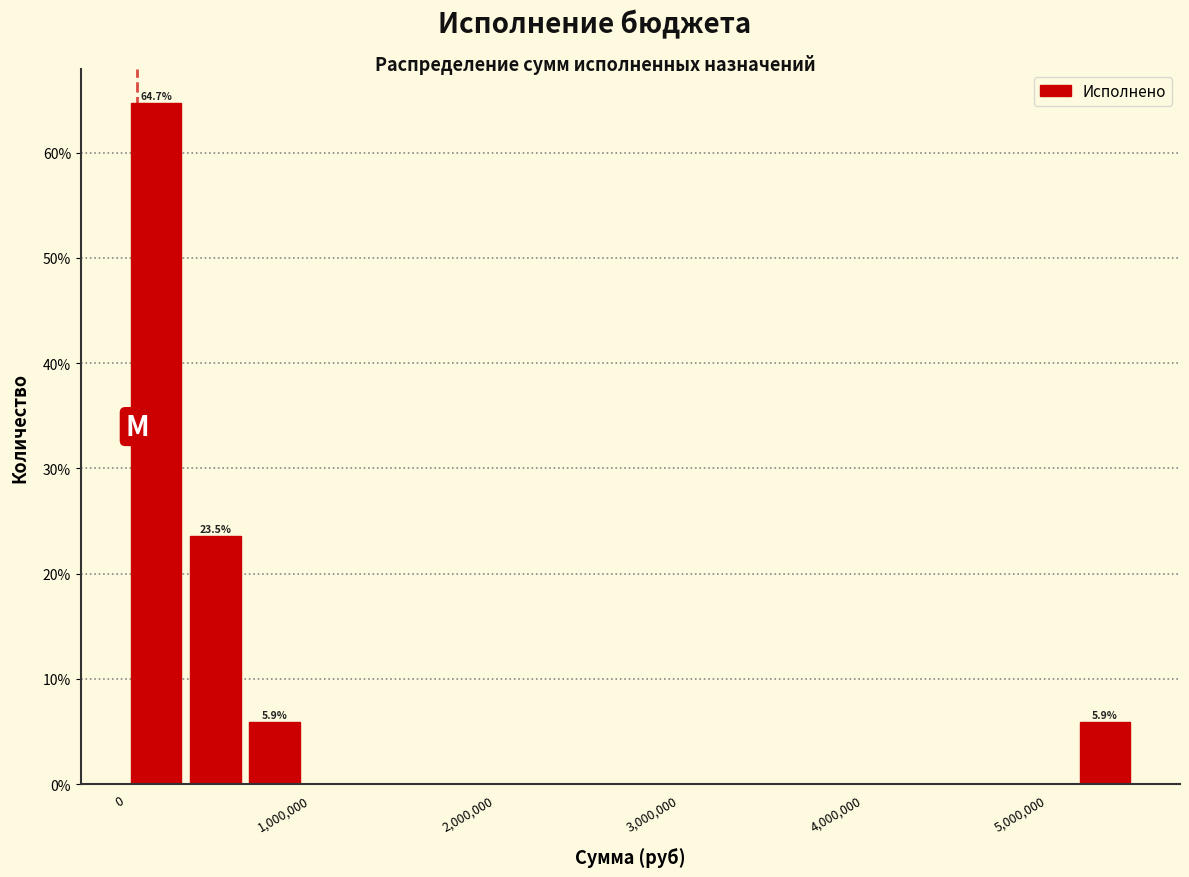

Around what value on the x-axis is the tallest bar? Give the approximate position of its centre, as read against the axis.

200000